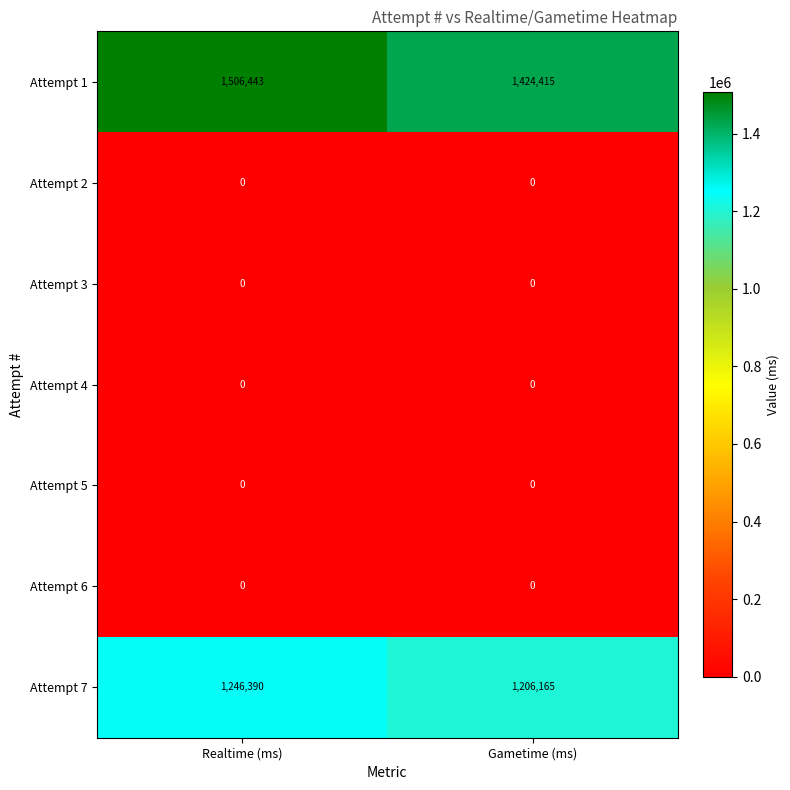

Rank the categories by Attempt 7 value from highest to lowest.

Realtime (ms), Gametime (ms)